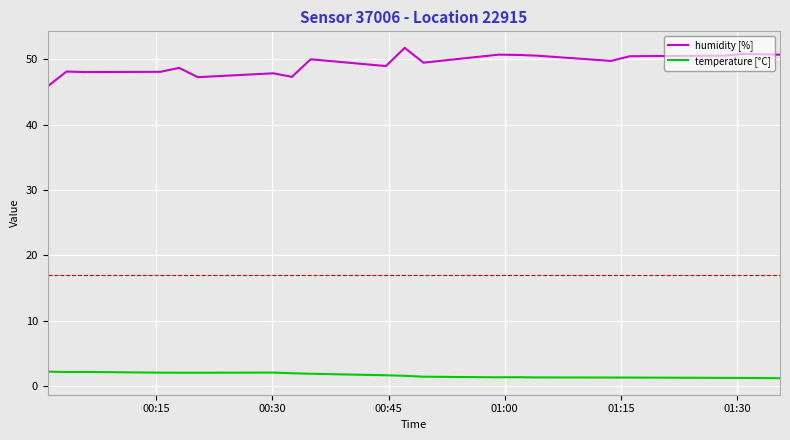

How many lines are shown in the chart?

2